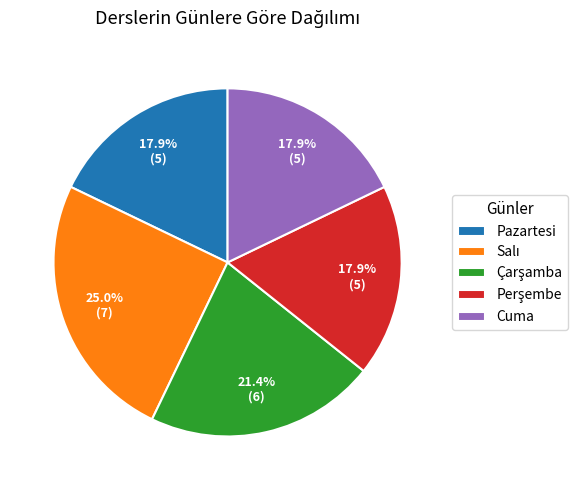

The Pazartesi slice represents 30% of the pie. True or false?

False